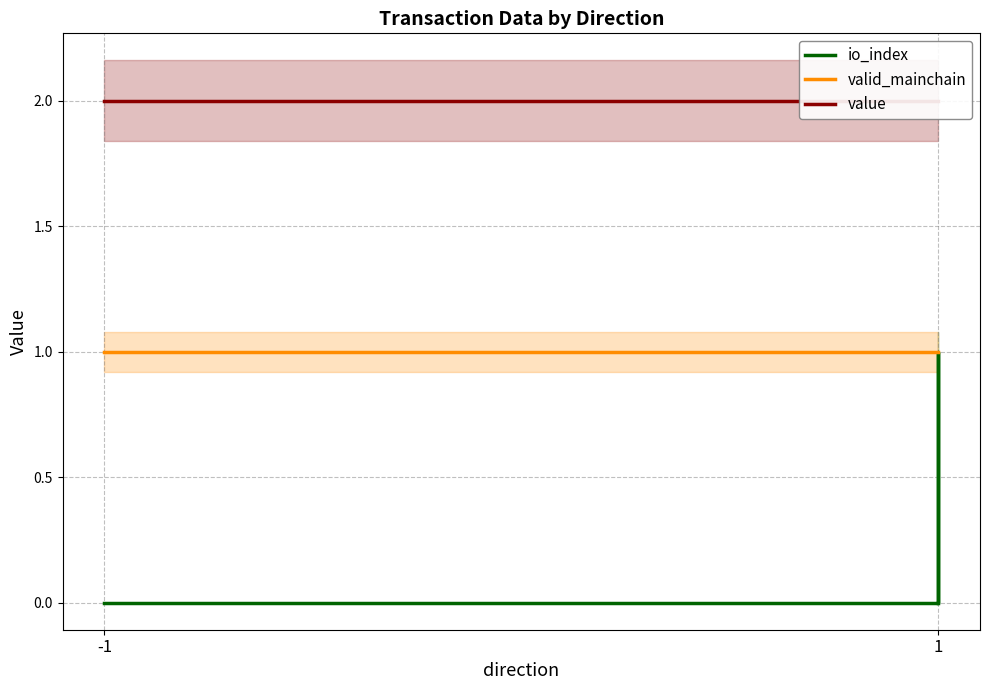

What is the value of the valid_mainchain point at the 2nd from the left?

1.0